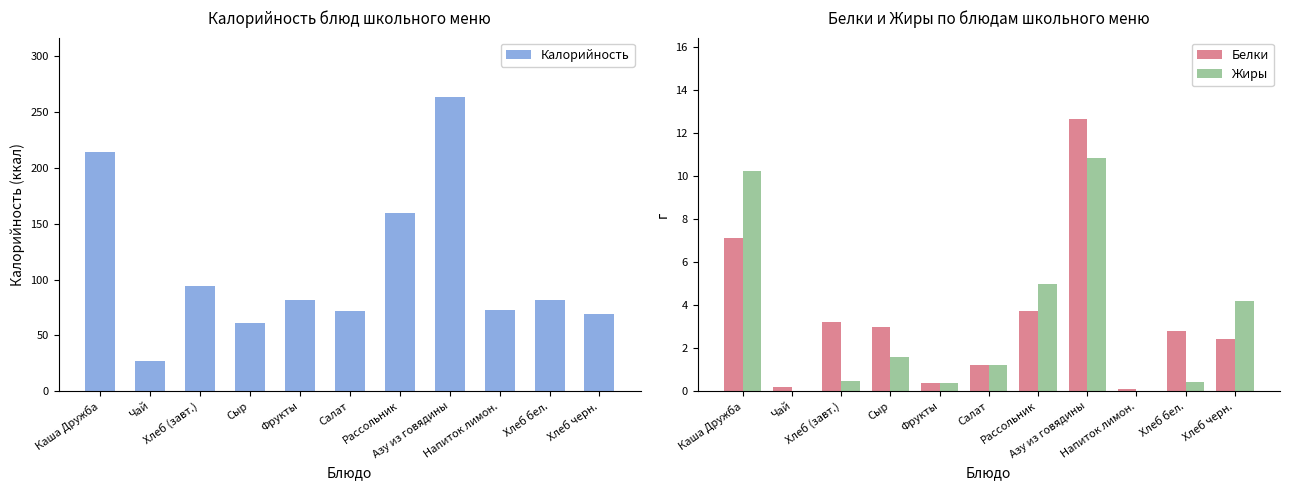

What are all the series names shown in the legend?

Калорийность, Белки, Жиры